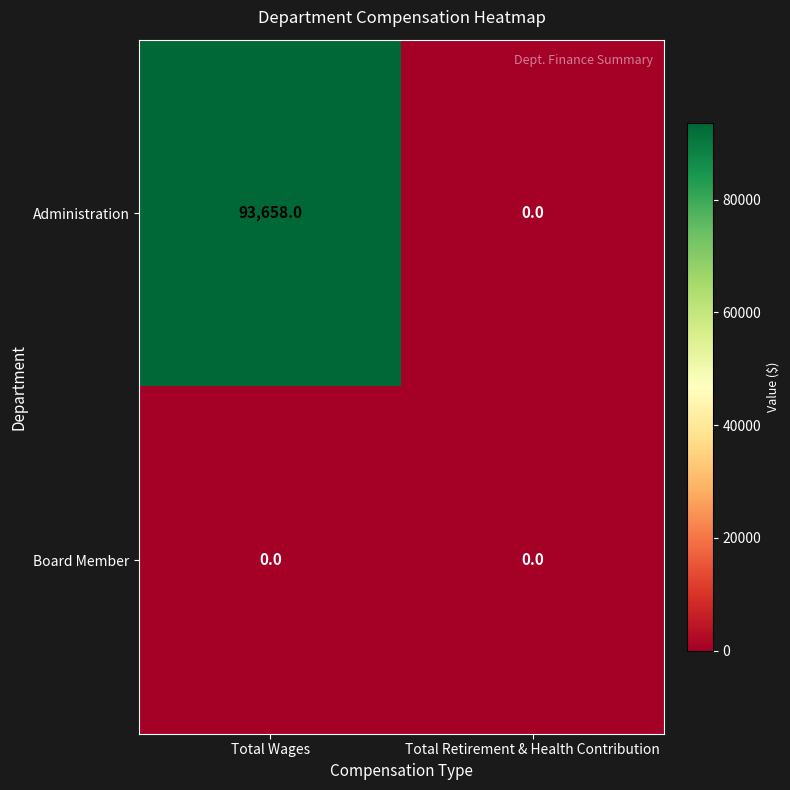

The Administration series shows 0 at Total Retirement & Health Contribution. True or false?

True